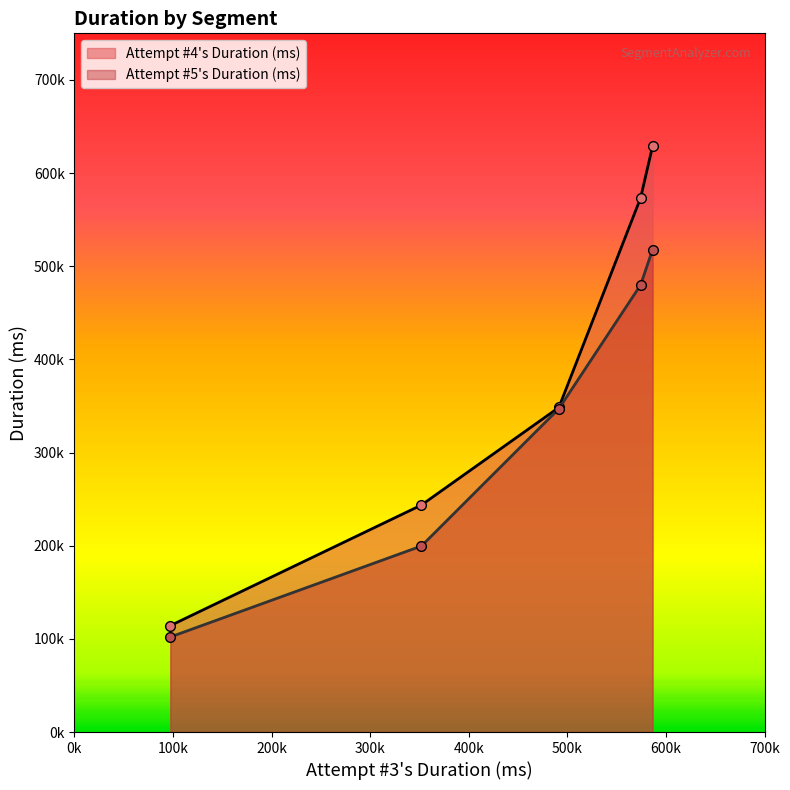

What is the sum of all Attempt #4's Duration (ms) values?

1908426